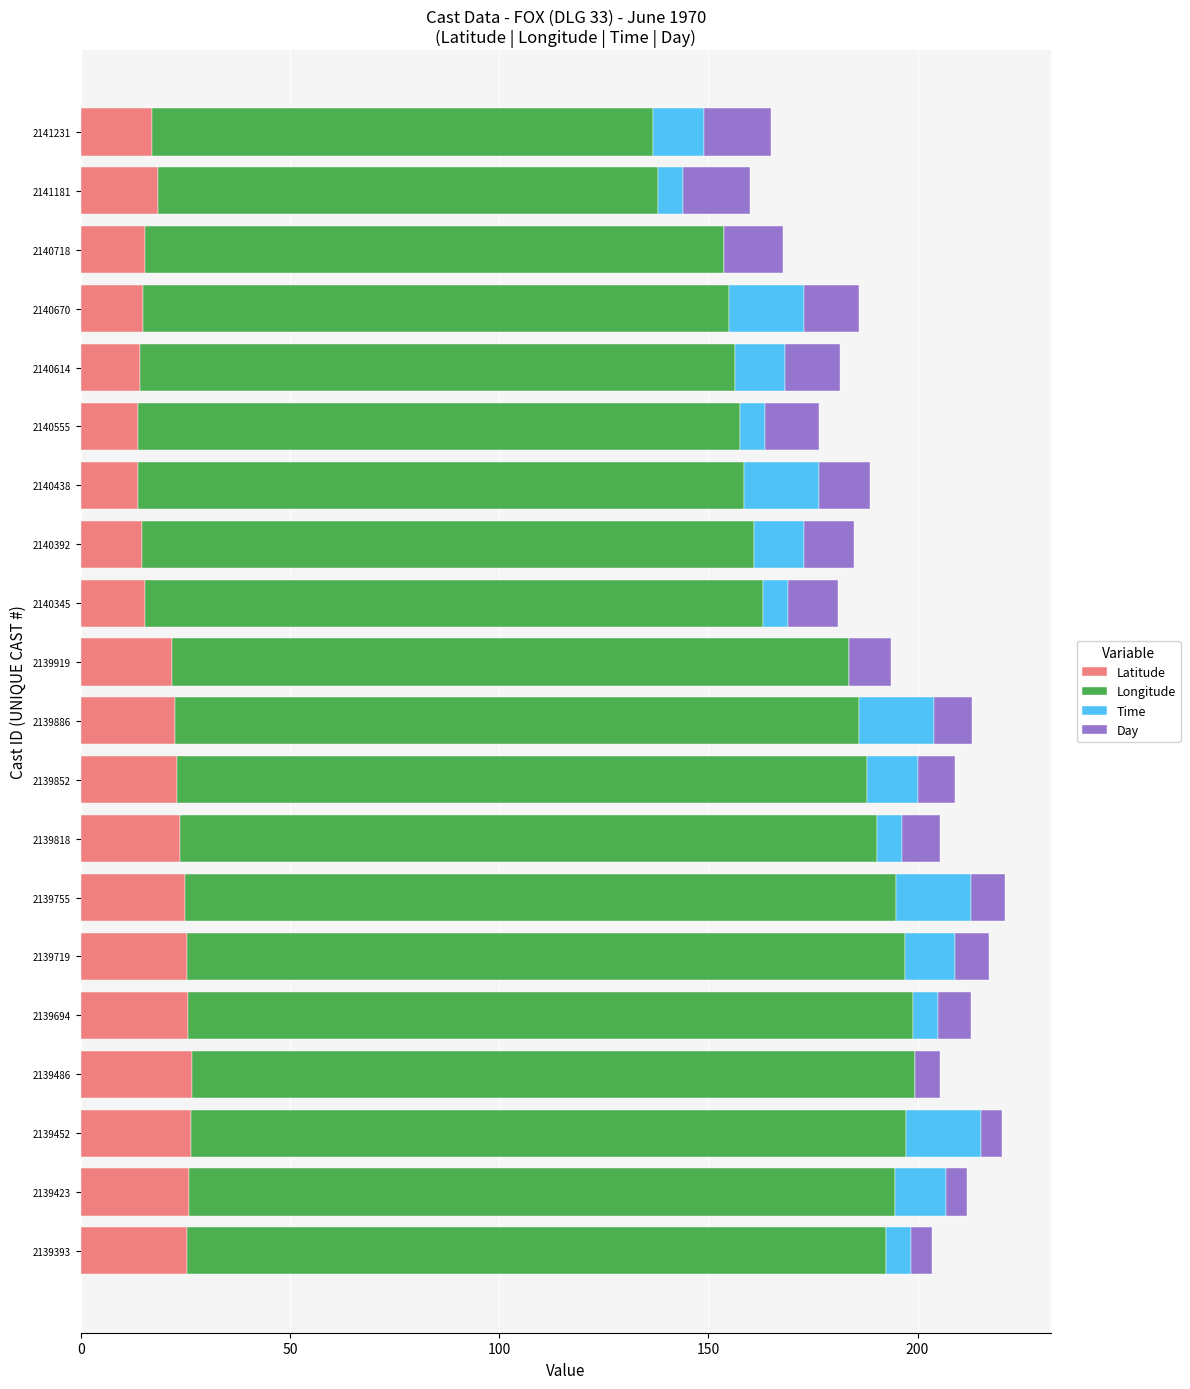

What is the total value across all series at 2139694?

212.9